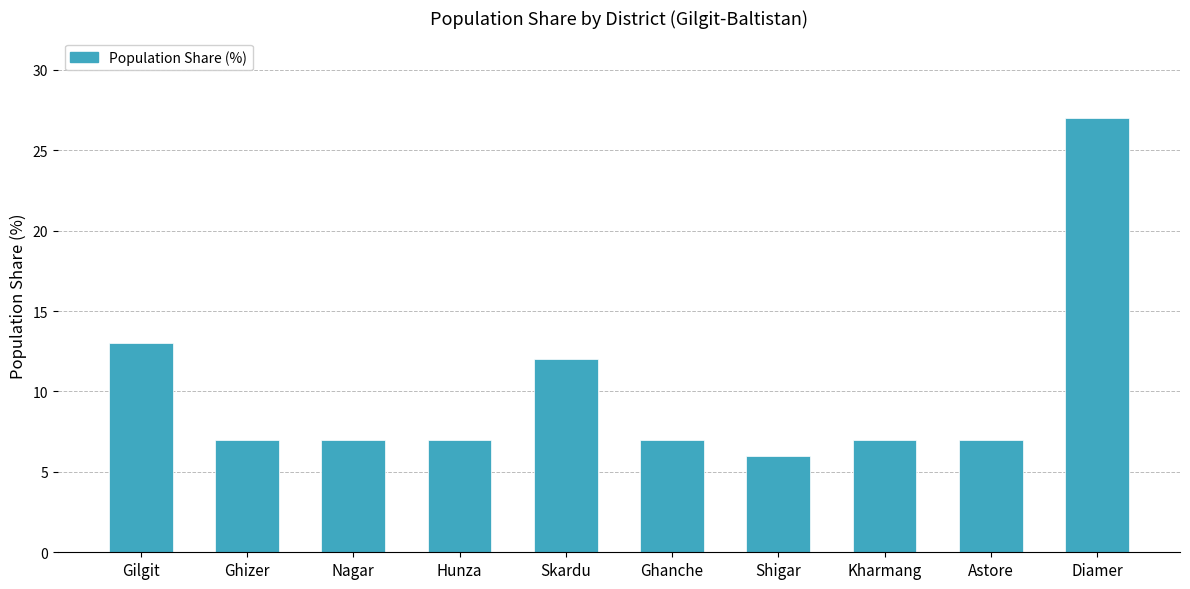

Read the value at Astore, to the nearest 10.

10